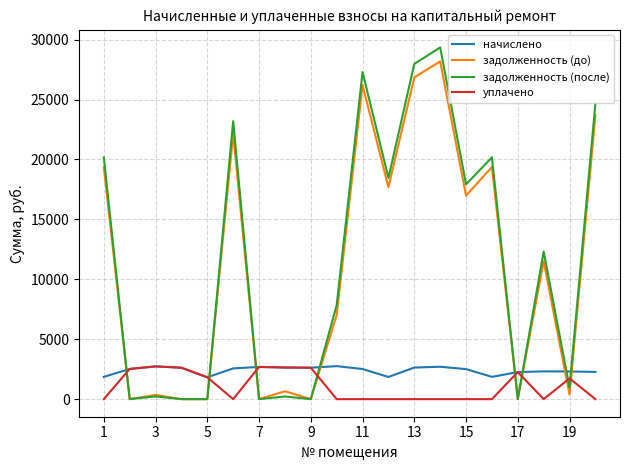

How many times do начислено and задолженность (после) cross each other?

8